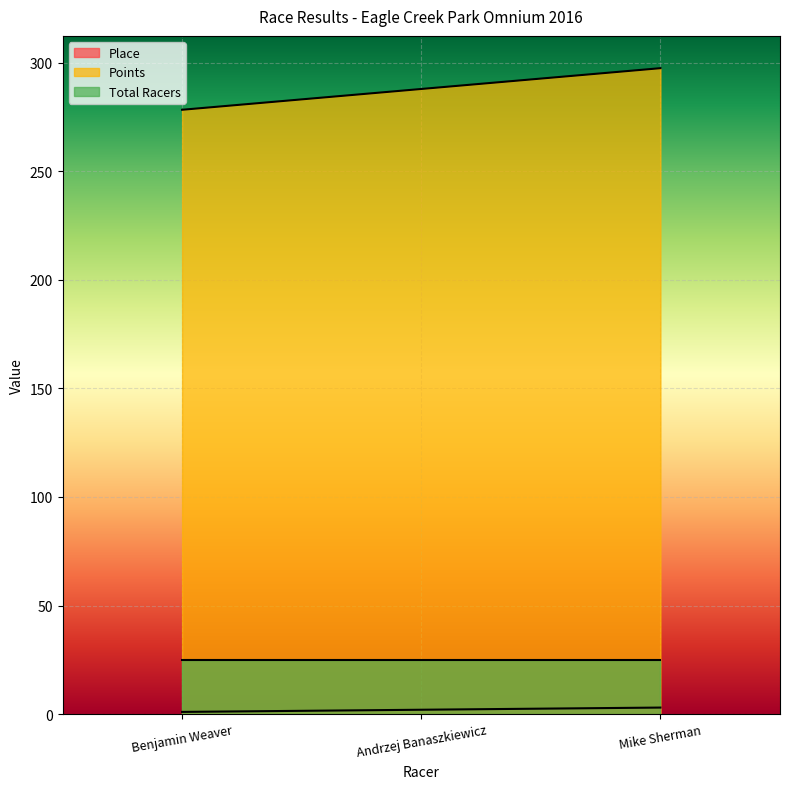

At which category is the sum across all series the highest?

Mike Sherman